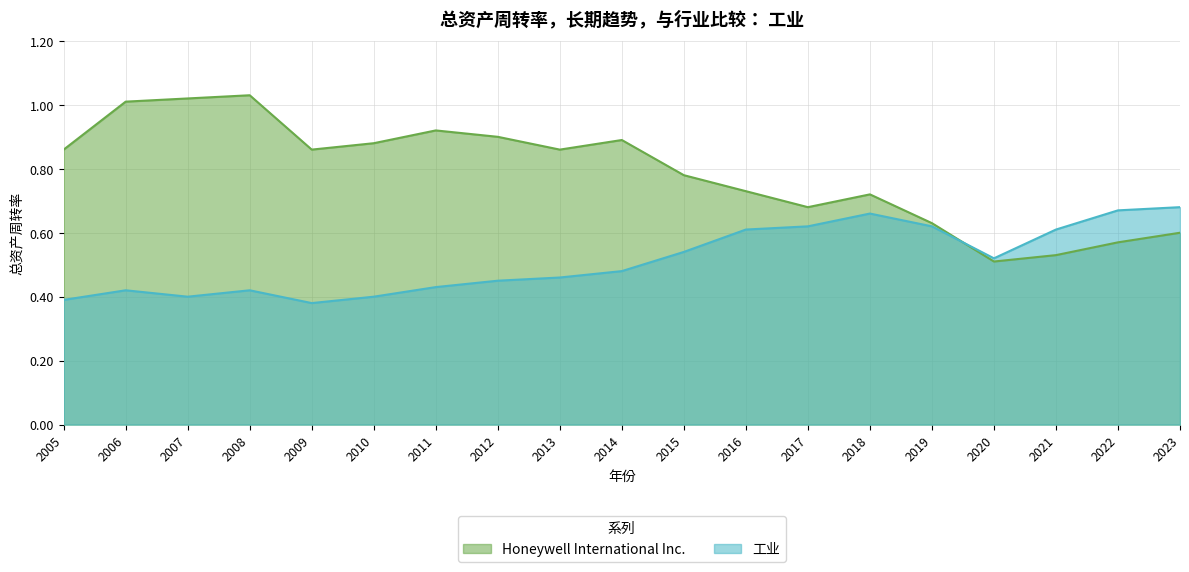

True or false: 工业 has more than 2 points higher than both neighbors.

True